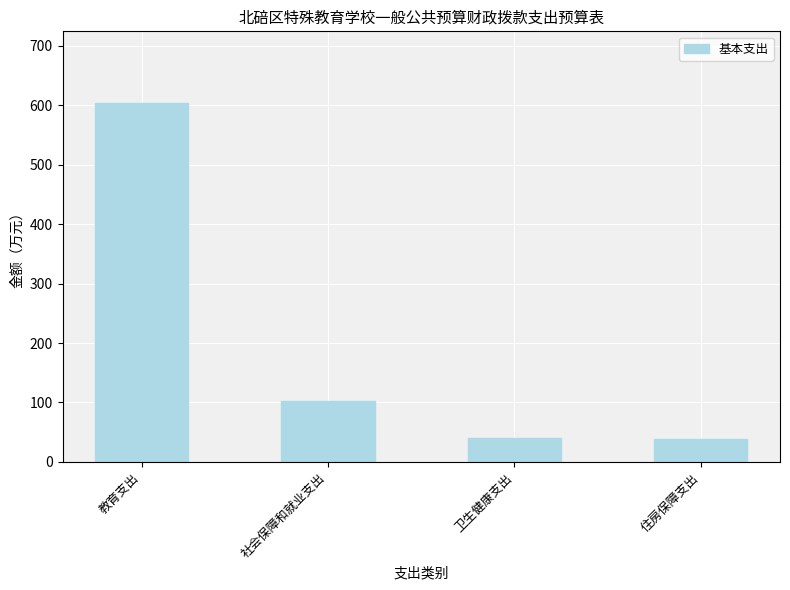

What is the value of the 2nd bar from the left?

101.8